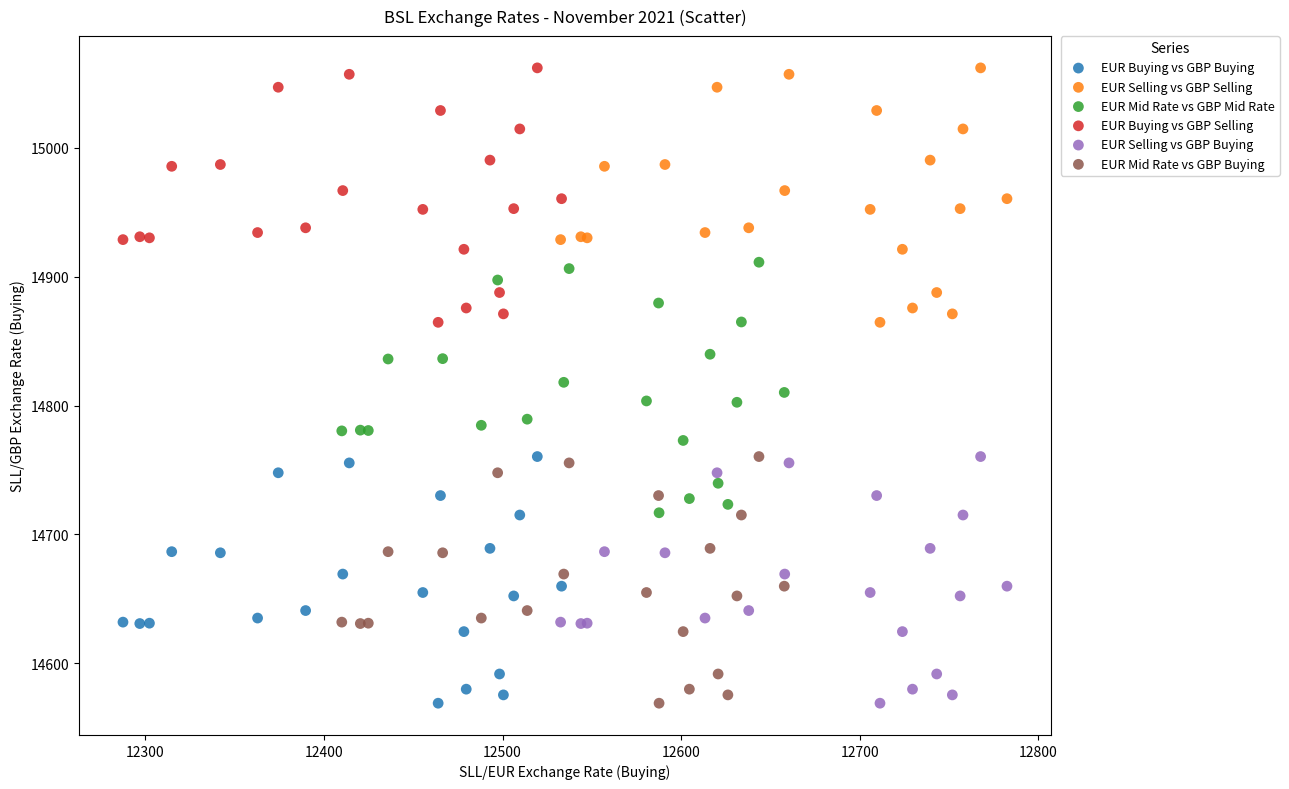

What are all the series names shown in the legend?

EUR Buying vs GBP Buying, EUR Selling vs GBP Selling, EUR Mid Rate vs GBP Mid Rate, EUR Buying vs GBP Selling, EUR Selling vs GBP Buying, EUR Mid Rate vs GBP Buying